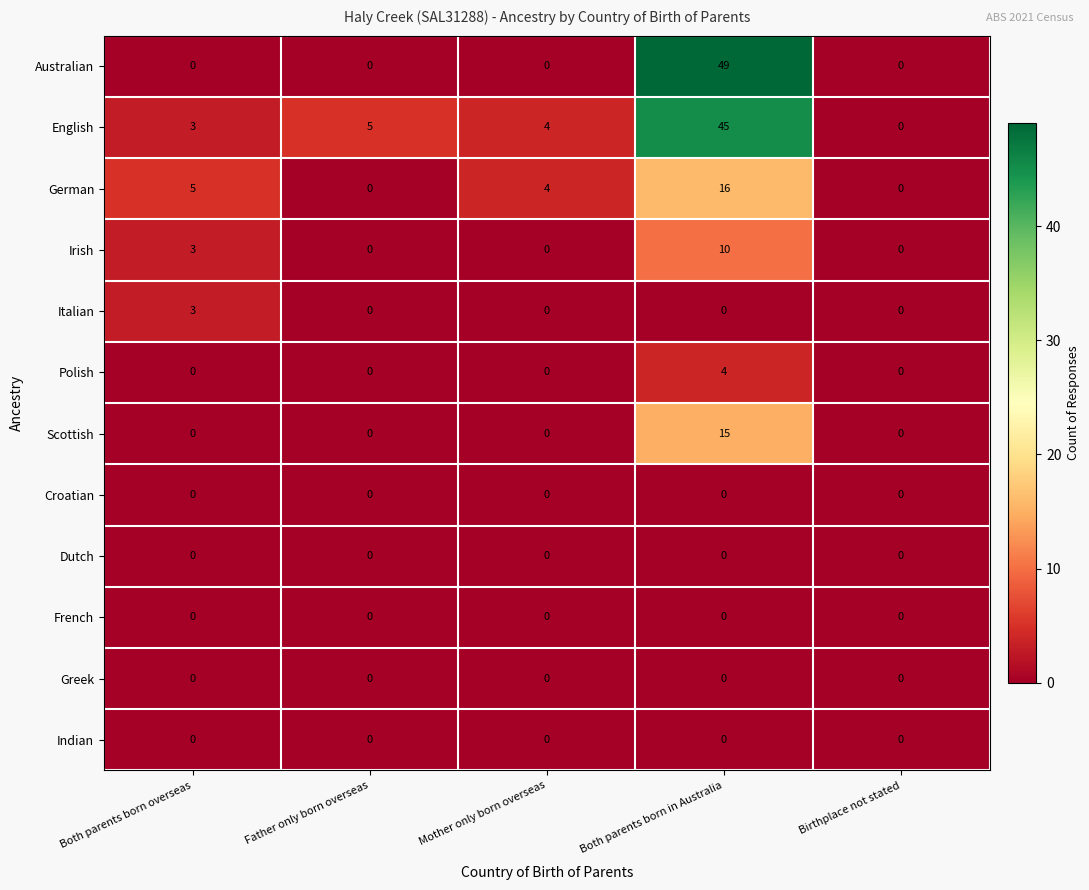

The value of Australian at Both parents born in Australia is 49. True or false?

True